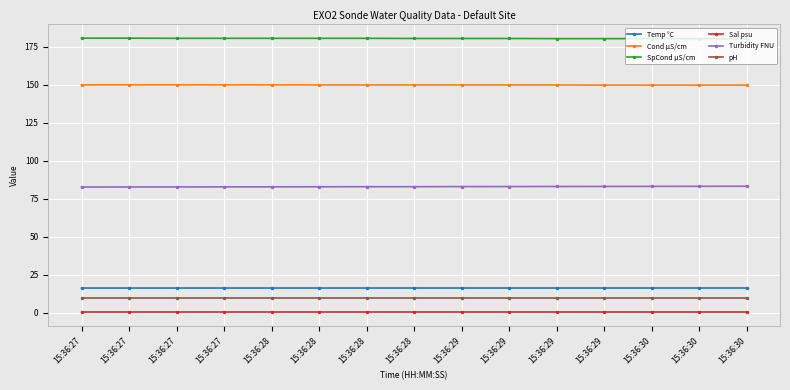

What is the value of the Cond µS/cm point at the 9th from the left?

149.7